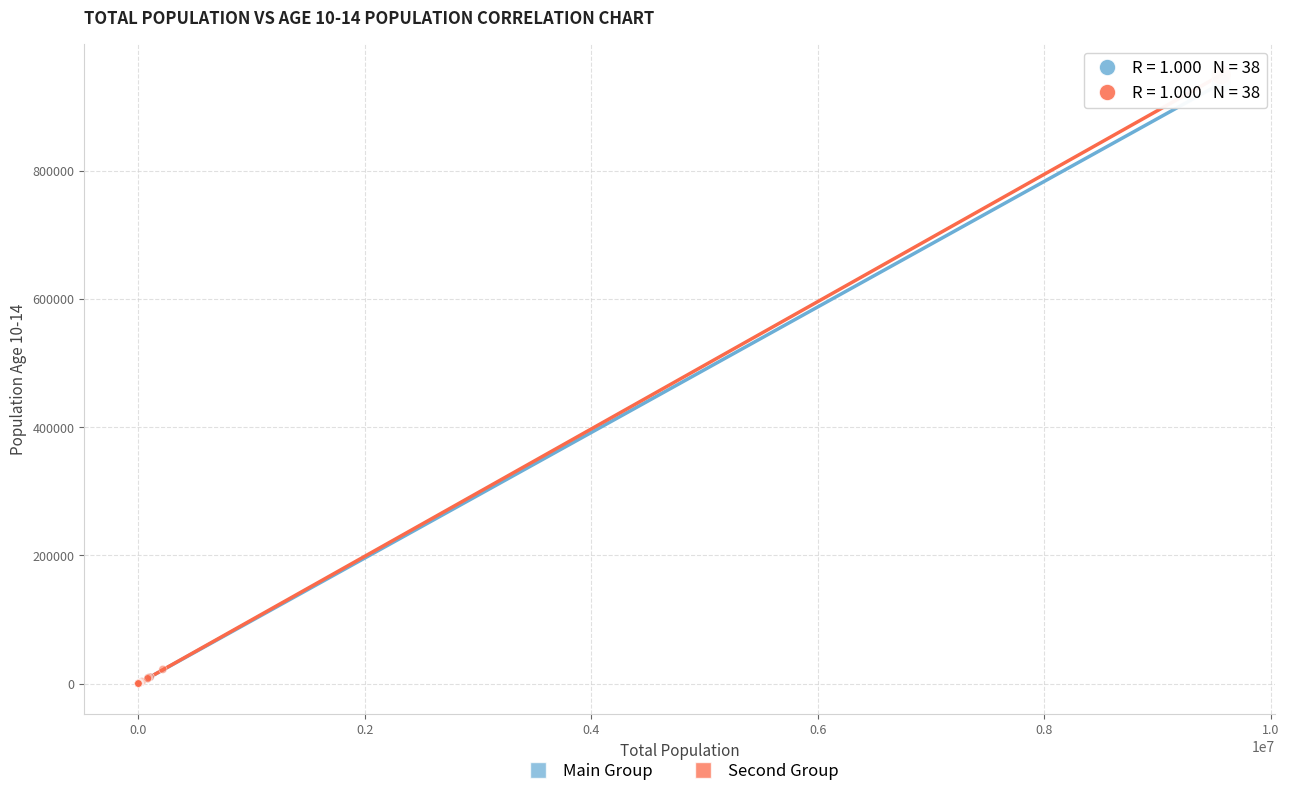

Which series has the widest spread of Y values?

Second Group